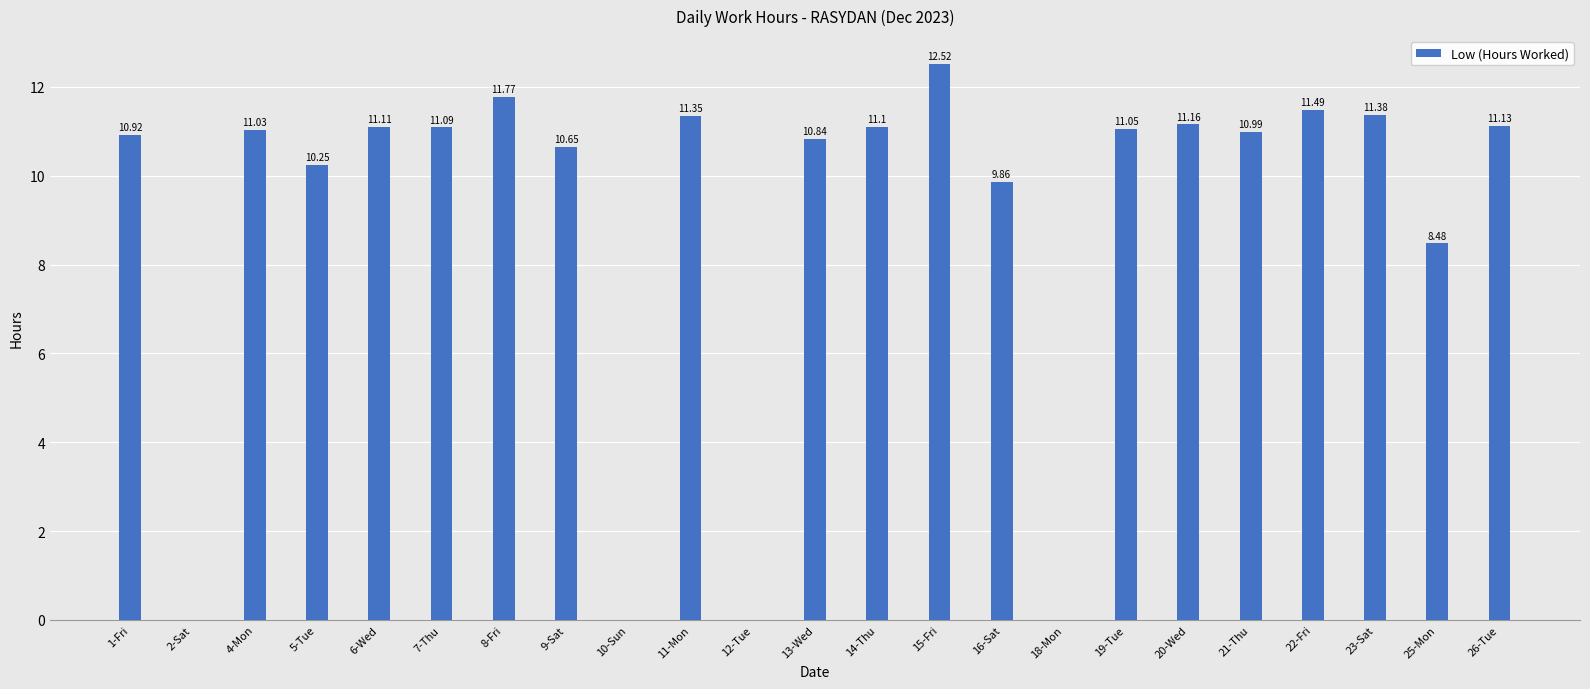

What is the sum of all values?

208.2